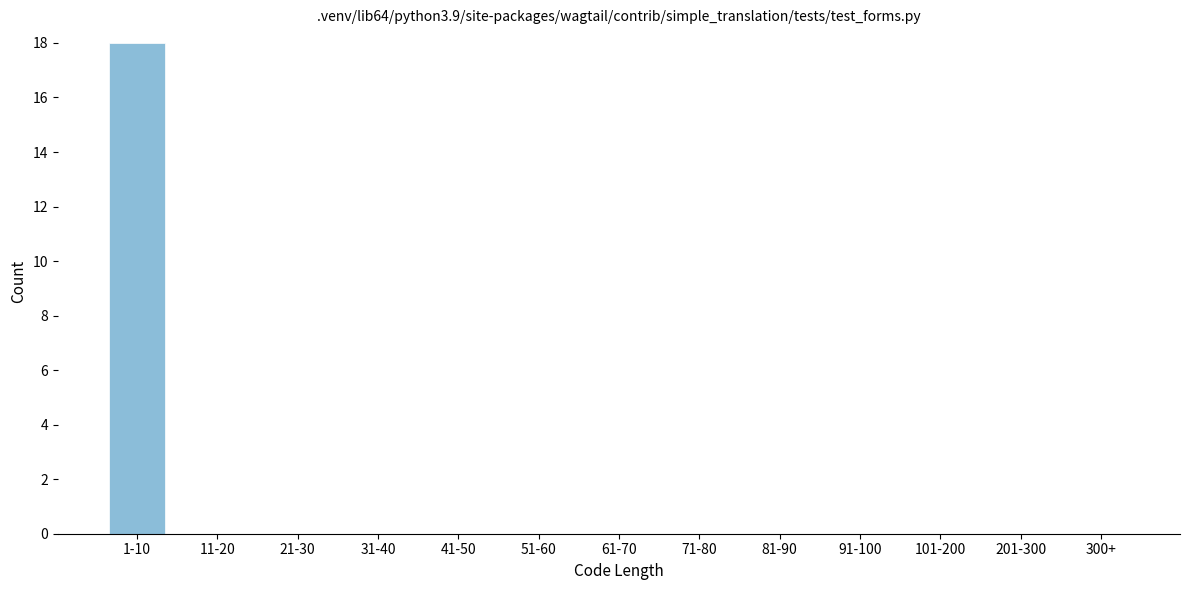

Reading left to right, extract all data points from this chart.

1-10=18	11-20=0	21-30=0	31-40=0	41-50=0	51-60=0	61-70=0	71-80=0	81-90=0	91-100=0	101-200=0	201-300=0	300+=0